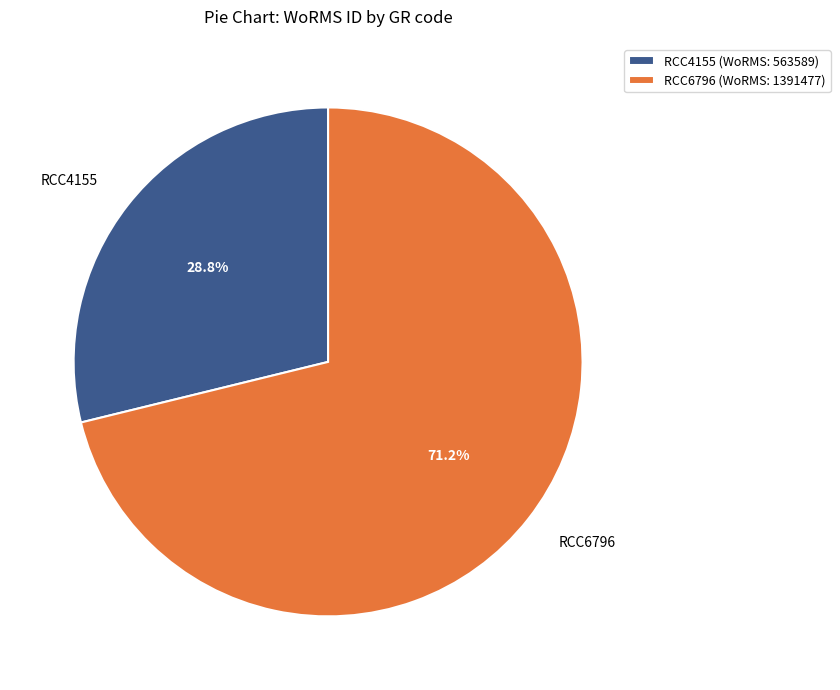

To the nearest percent, what is the average slice percentage?

50%